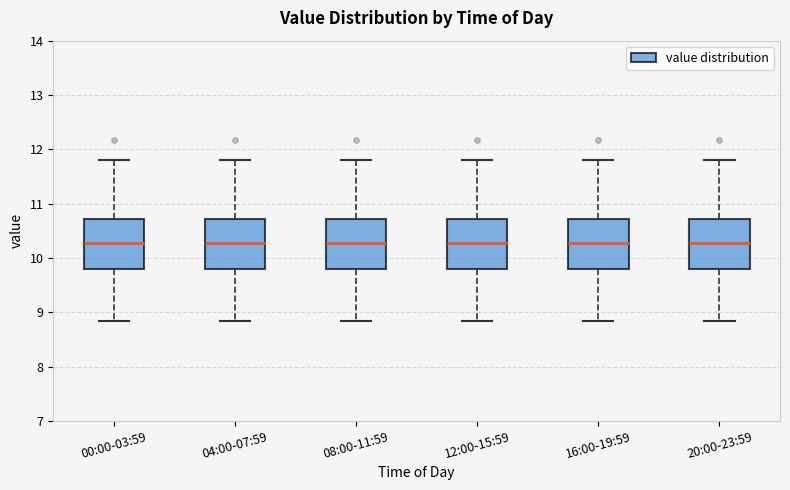

Reading left to right, read every box against the y-axis: the position of its median line, the range the box covers, and the ends of its whiskers. The values are not printed on the chart, so give them approximately, as read against the axis.

00:00-03:59: median 10.3, box 9.8 to 10.7, whiskers 8.8 to 11.8
04:00-07:59: median 10.3, box 9.8 to 10.7, whiskers 8.8 to 11.8
08:00-11:59: median 10.3, box 9.8 to 10.7, whiskers 8.8 to 11.8
12:00-15:59: median 10.3, box 9.8 to 10.7, whiskers 8.8 to 11.8
16:00-19:59: median 10.3, box 9.8 to 10.7, whiskers 8.8 to 11.8
20:00-23:59: median 10.3, box 9.8 to 10.7, whiskers 8.8 to 11.8